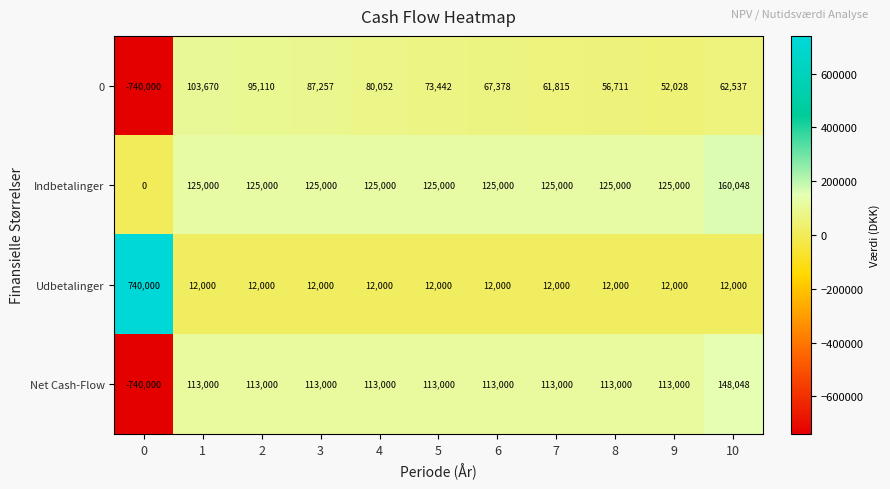

What is the difference between the highest and lowest values at 5?

113000